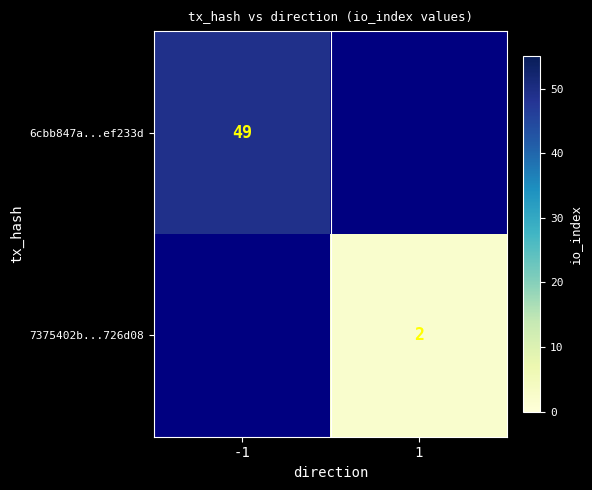

Between -1 and 1, which is larger?

1